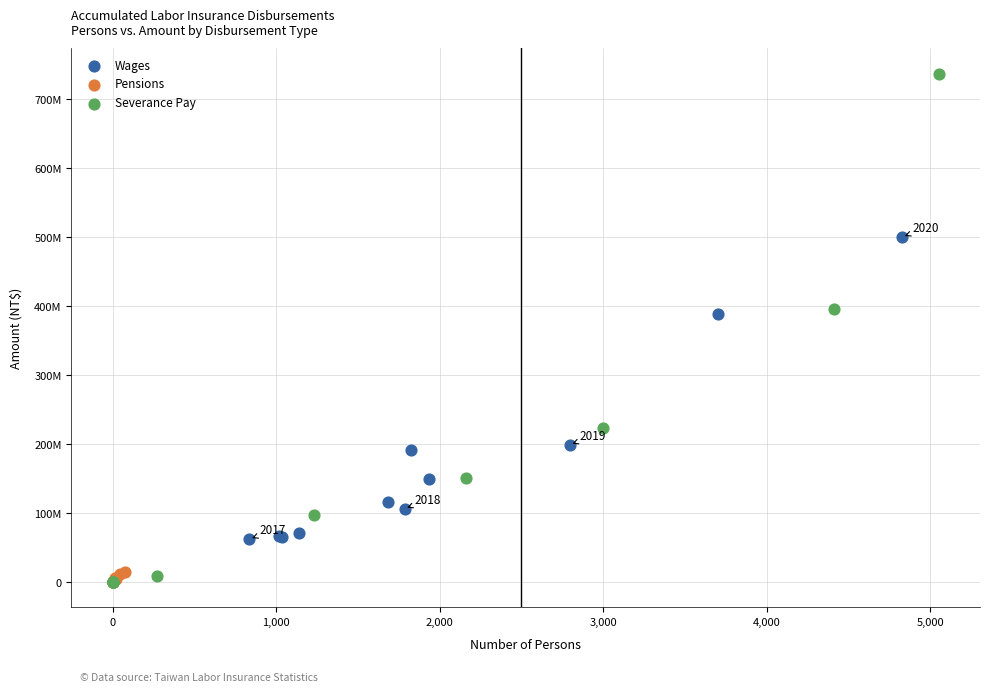

What are all the series names shown in the legend?

Wages, Pensions, Severance Pay